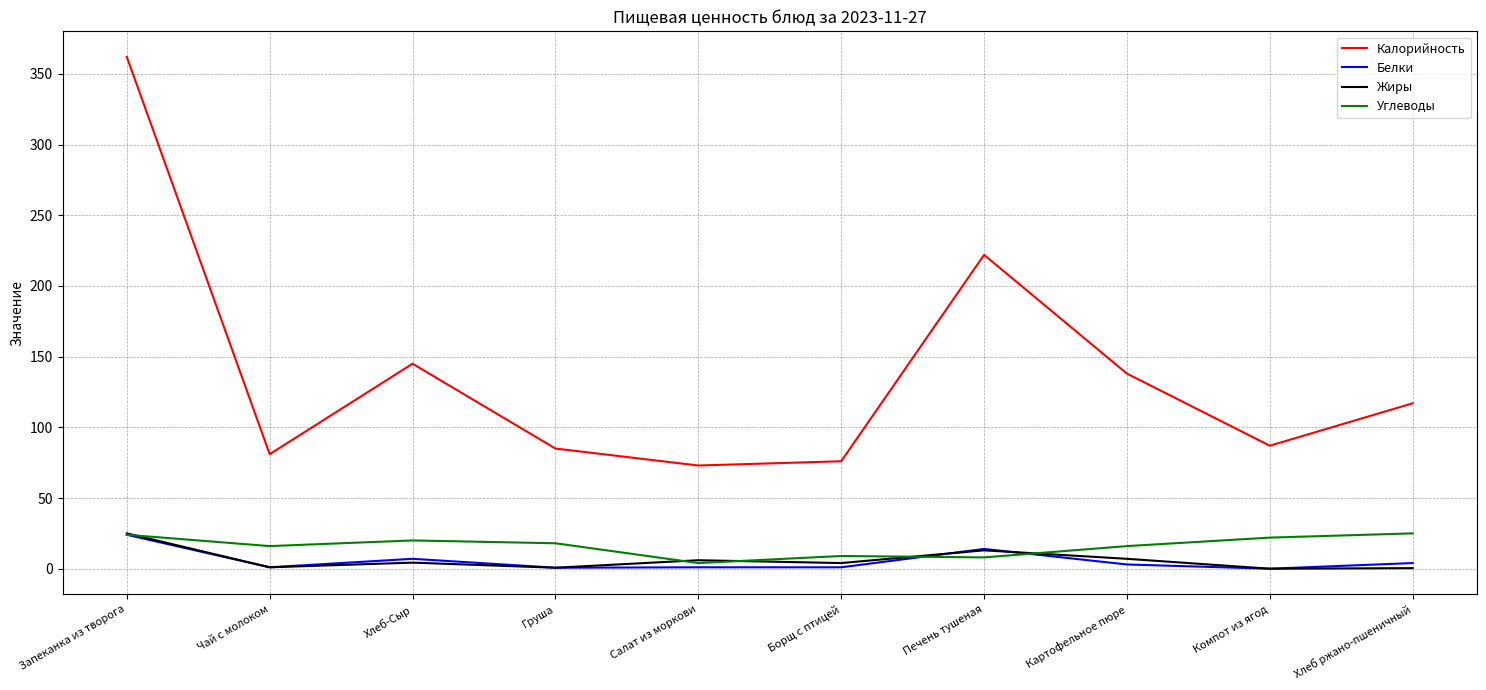

Is the value of Белки at Запеканка из творога greater than the value of Жиры at Борщ с птицей?

Yes